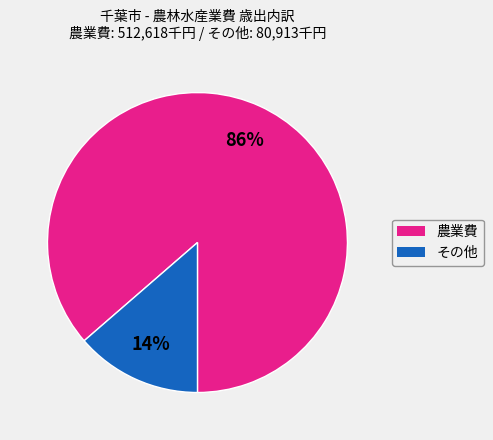

To the nearest percent, what is the average slice percentage?

50%